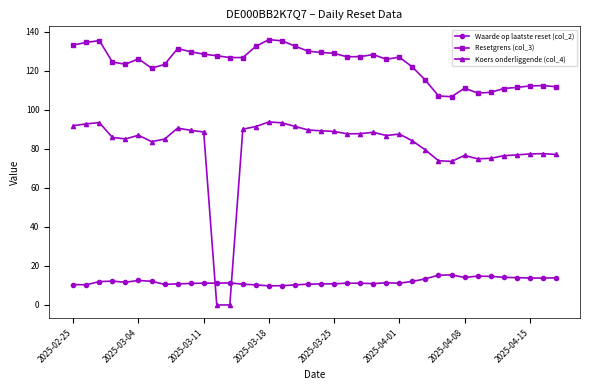

What is the highest value of the Koers onderliggende (col_4) series?

93.8